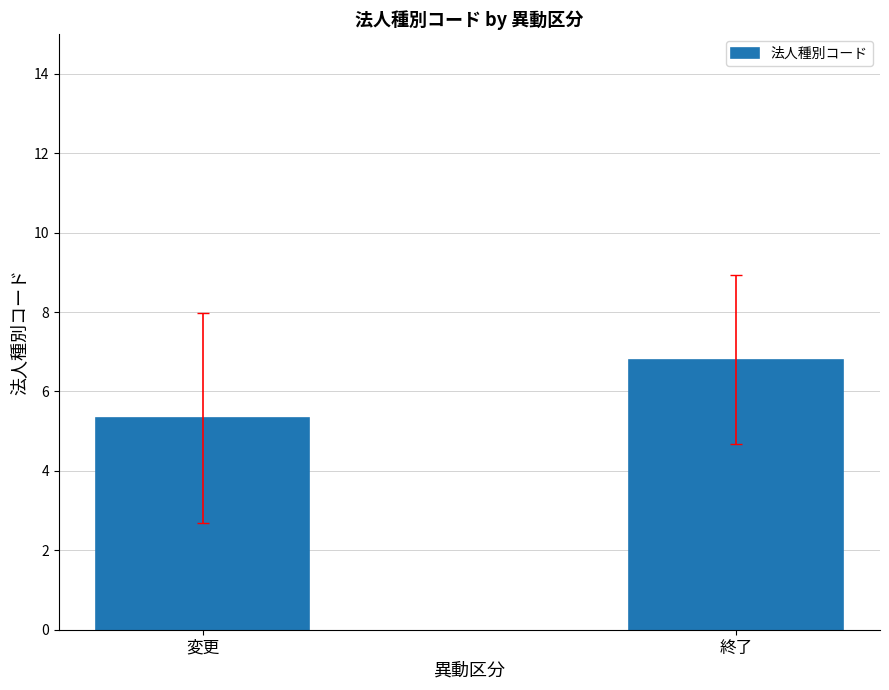

How many data points are less than 6?

1